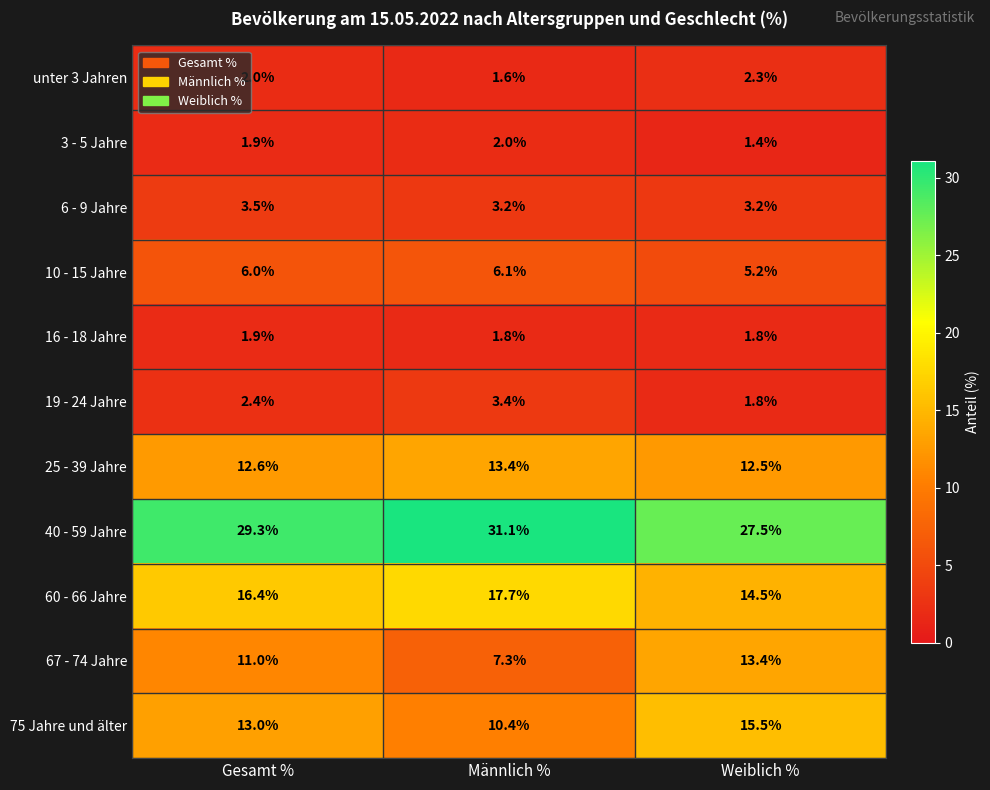

How many distinct data groups are displayed?

11